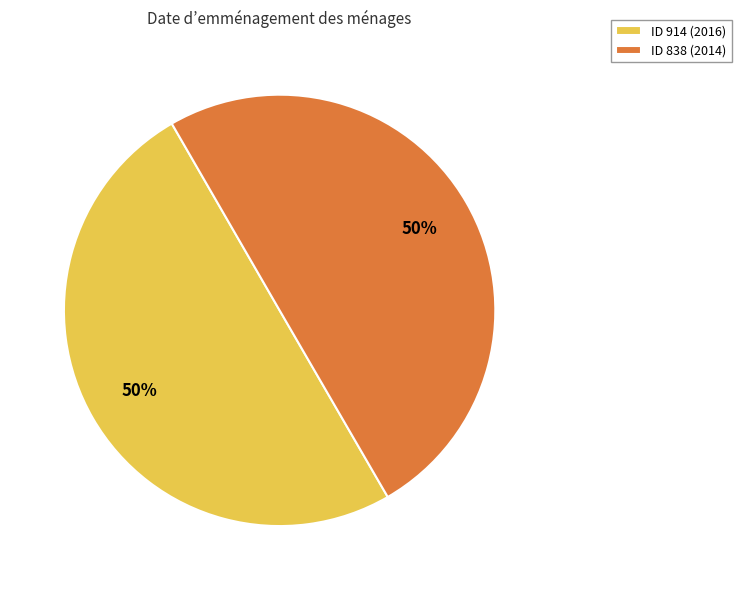

Approximately how many times larger is the value at ID 838 (2014) compared to ID 914 (2016)?

1.0